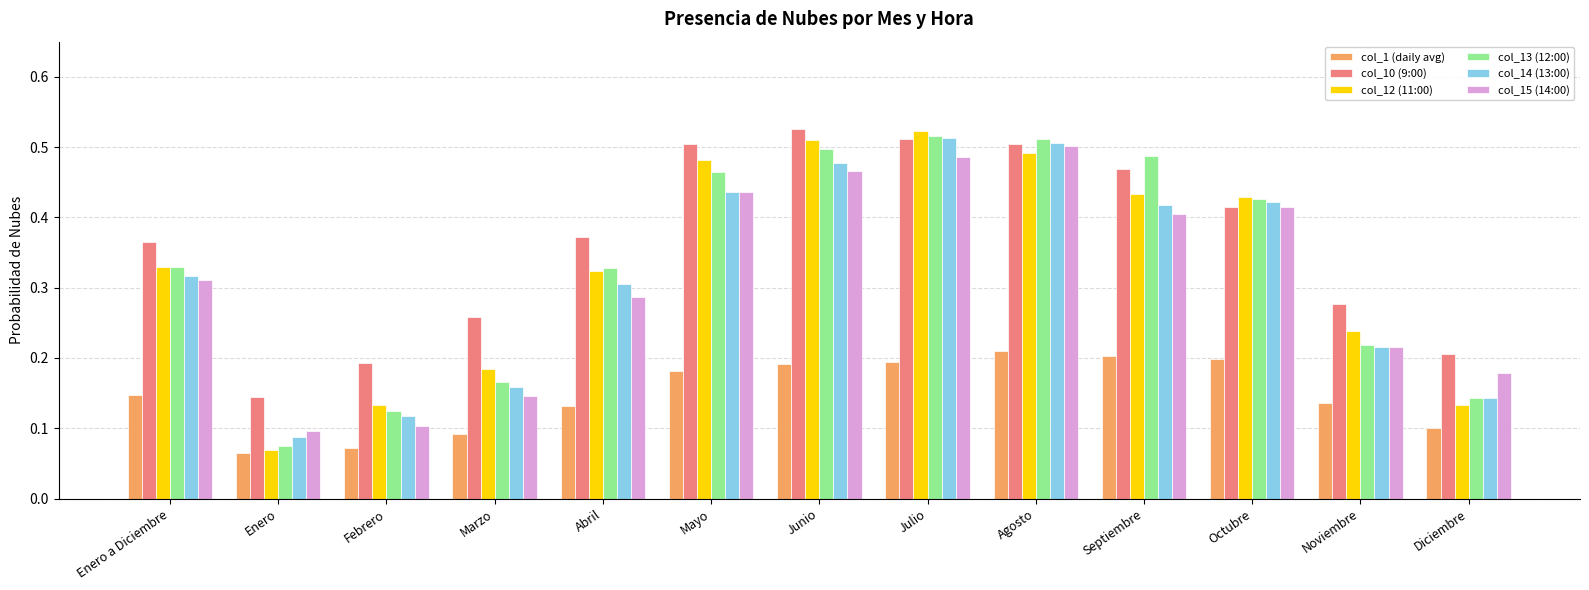

The value of col_13 (12:00) at Abril is 0.2. True or false?

False